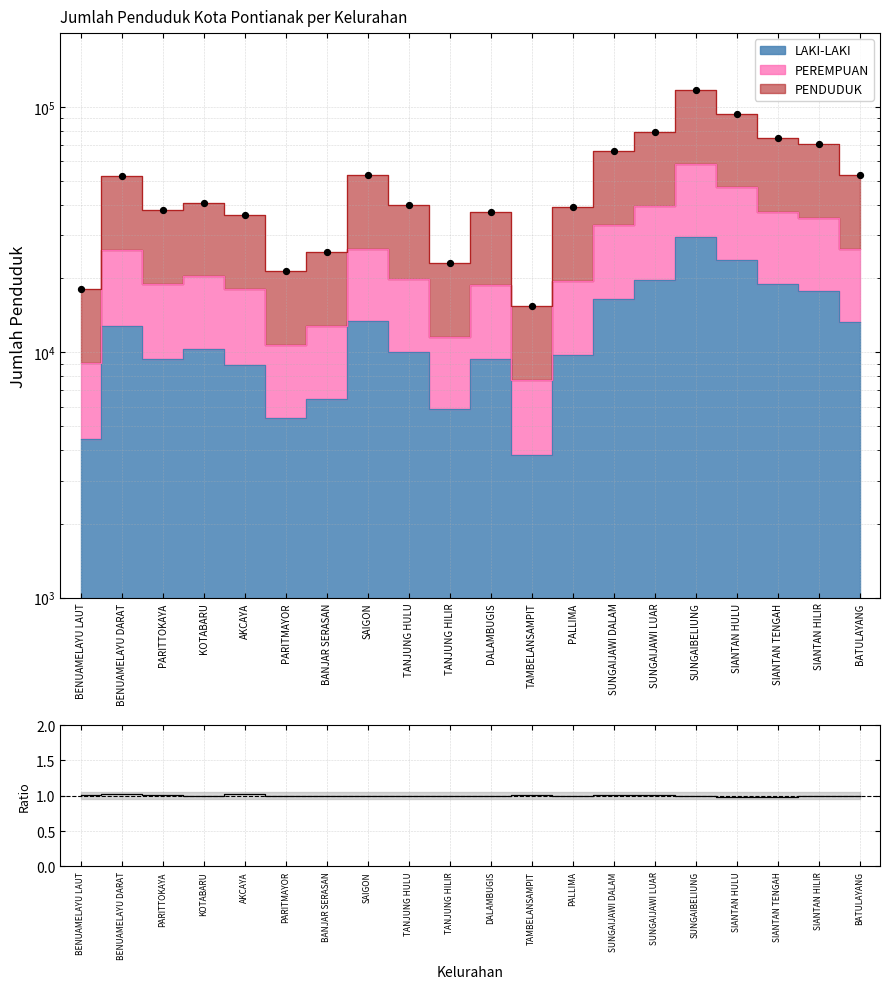

Which has a higher value, AKCAYA or BENUAMELAYU LAUT?

AKCAYA